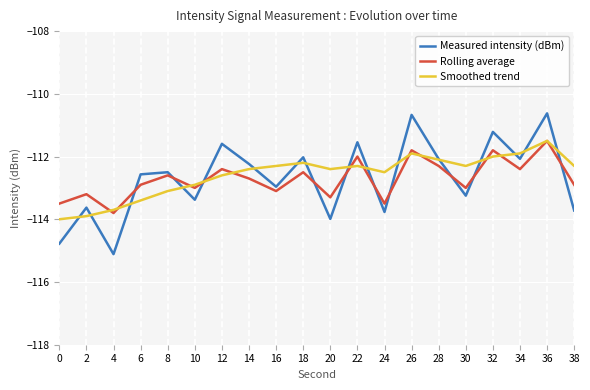

True or false: Rolling average has a value of -112.9 at 6.

True